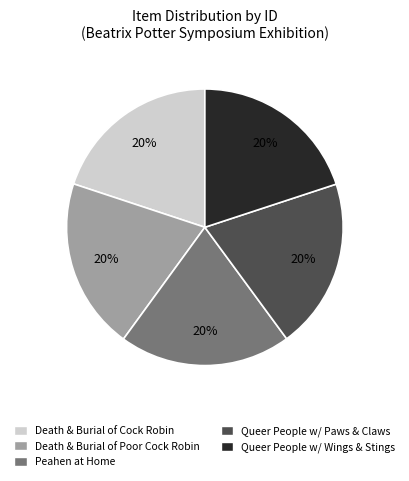

Does any single category account for the majority?

No